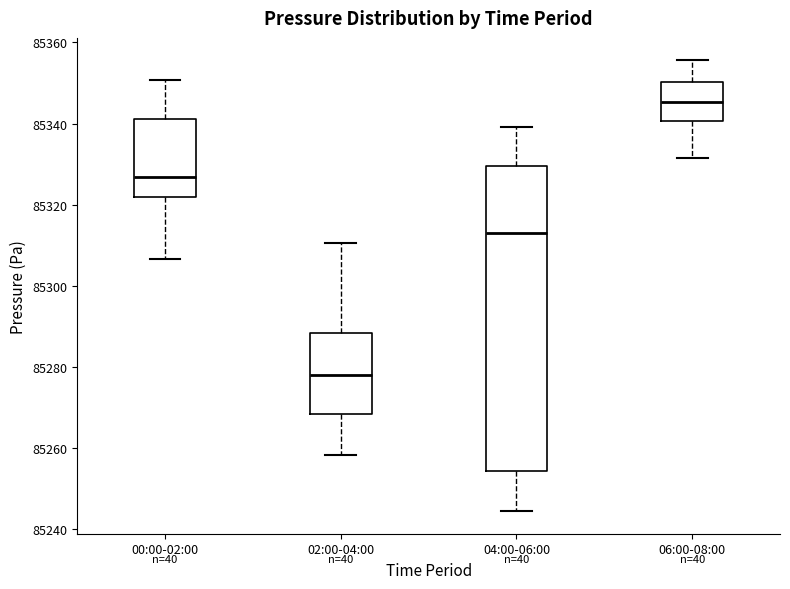

Comparing the boxes themselves (not the whiskers), which one is the tallest?

04:00-06:00